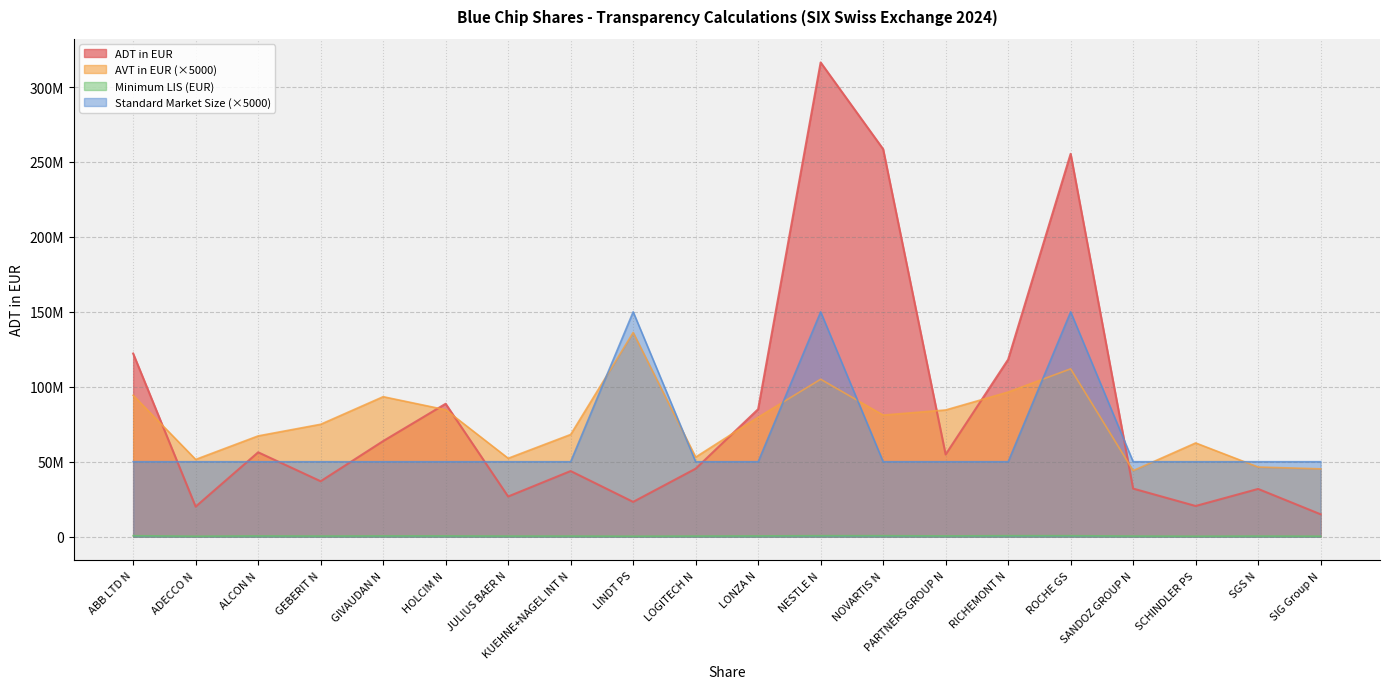

Is it true that Minimum LIS (EUR) equals 86943.7 at ADECCO N?

False